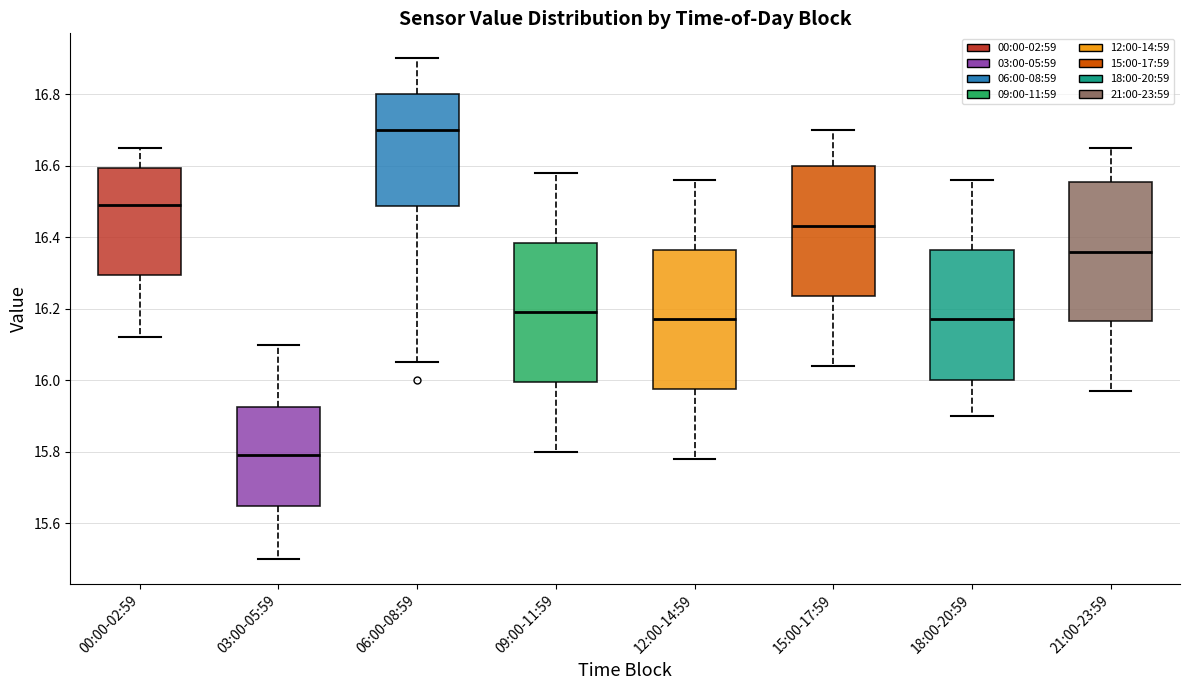

Reading left to right, read every box against the y-axis: the position of its median line, the range the box covers, and the ends of its whiskers. The values are not printed on the chart, so give them approximately, as read against the axis.

00:00-02:59: median 16.50, box 16.30 to 16.60, whiskers 16.12 to 16.66
03:00-05:59: median 15.80, box 15.64 to 15.92, whiskers 15.50 to 16.10
06:00-08:59: median 16.70, box 16.48 to 16.80, whiskers 16.06 to 16.90
09:00-11:59: median 16.20, box 16.00 to 16.38, whiskers 15.80 to 16.58
12:00-14:59: median 16.18, box 15.98 to 16.36, whiskers 15.78 to 16.56
15:00-17:59: median 16.44, box 16.24 to 16.60, whiskers 16.04 to 16.70
18:00-20:59: median 16.18, box 16.00 to 16.36, whiskers 15.90 to 16.56
21:00-23:59: median 16.36, box 16.16 to 16.56, whiskers 15.98 to 16.66